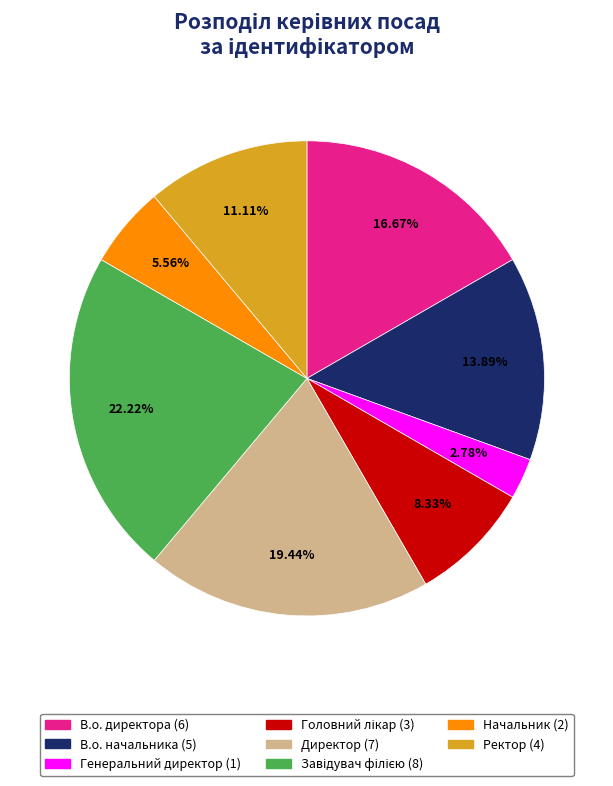

What is the ratio of the value at Директор to the value at В.о. директора?

1.2